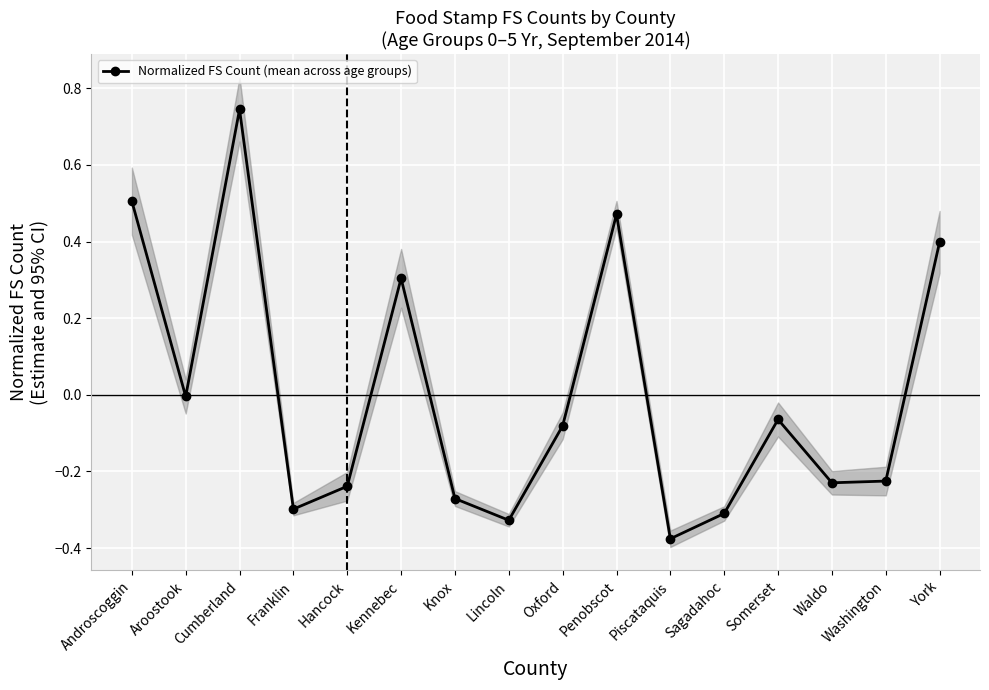

What is the label of the 12th point from the right?

Hancock